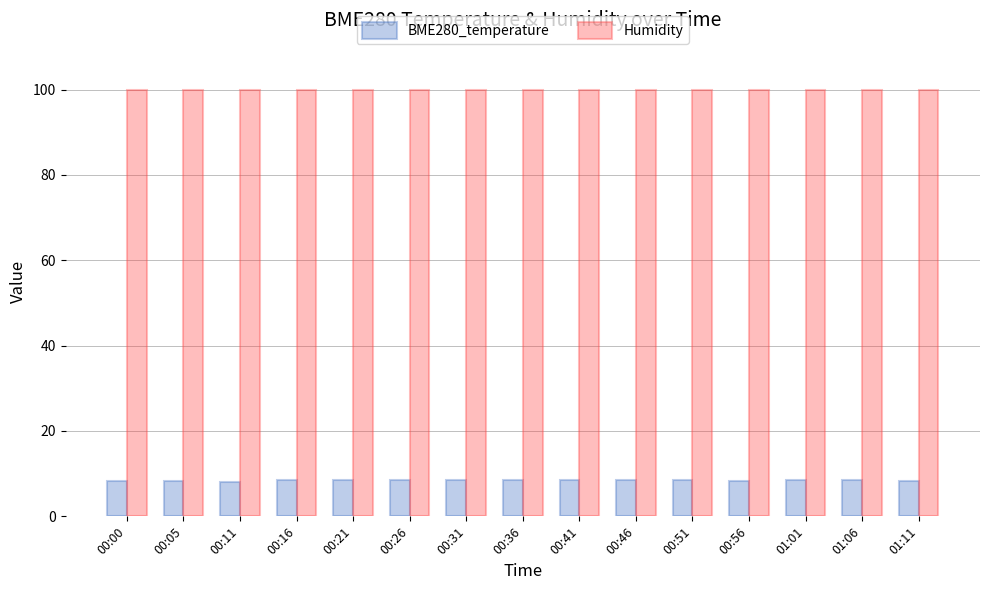

What is the average value of the BME280_temperature series?

8.4